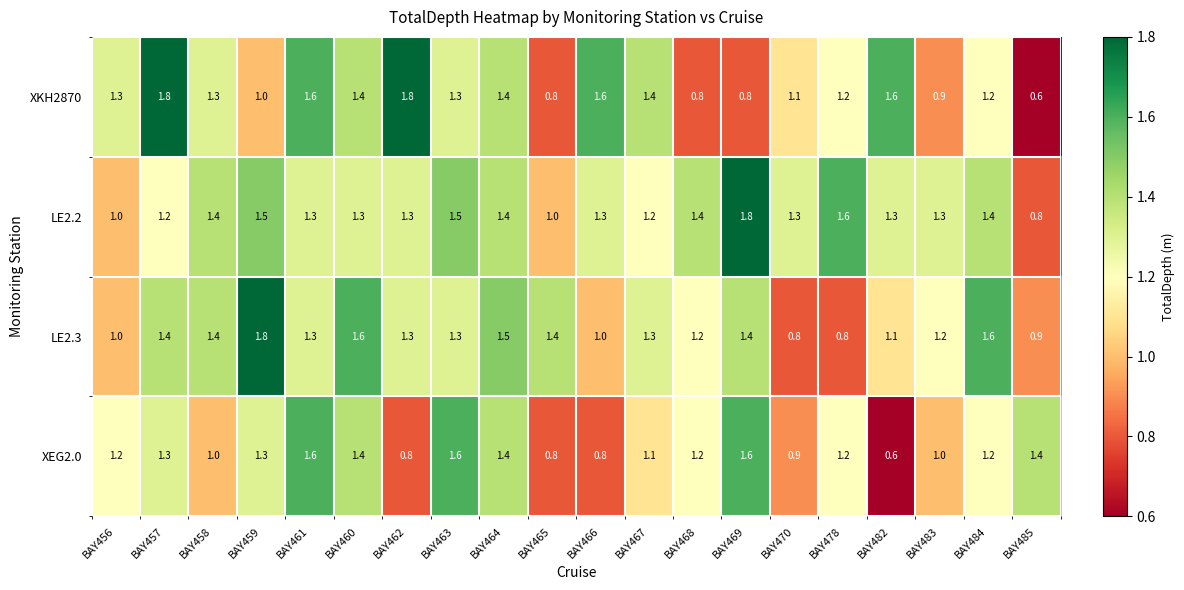

At which label is XKH2870 closest to 1?

BAY459